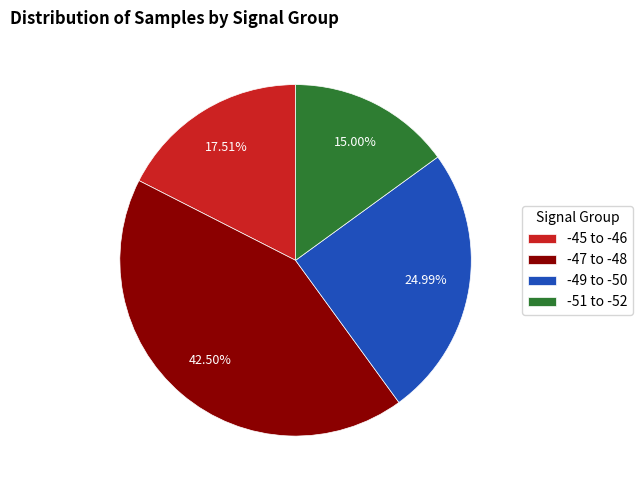

Do -51 to -52 and -45 to -46 together represent more than half of the pie?

No